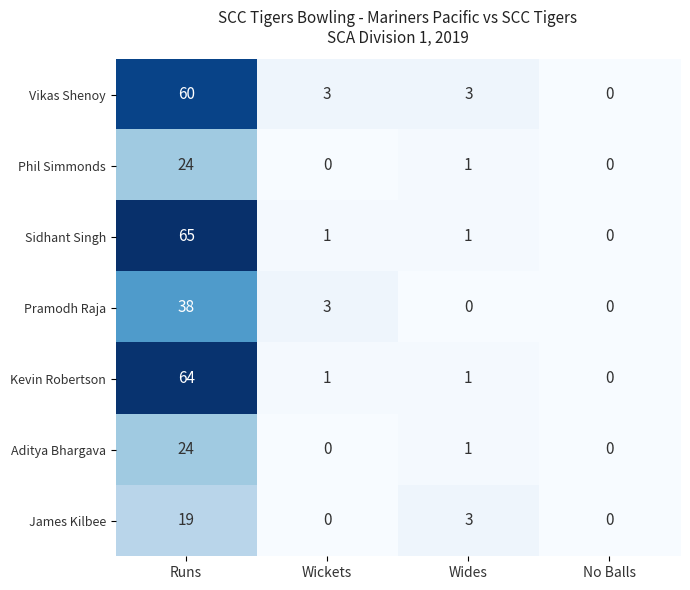

What is the spread (max minus min) of values at Wides?

3